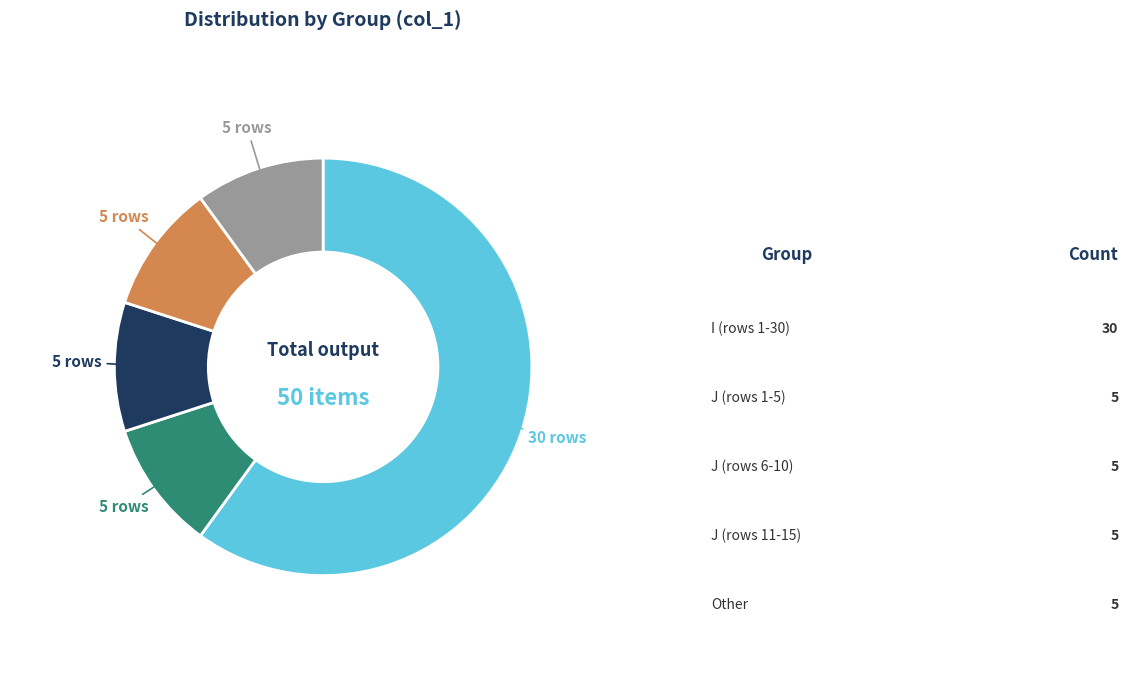

Does any single category account for the majority?

Yes